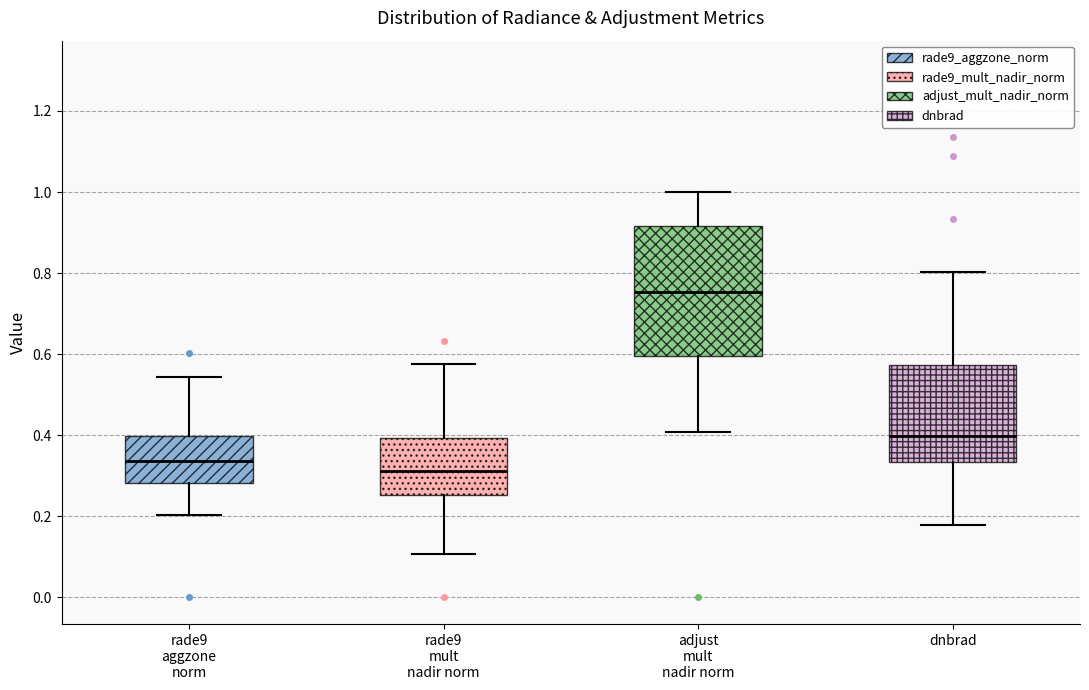

Comparing the boxes themselves (not the whiskers), which one is the tallest?

adjust mult nadir norm